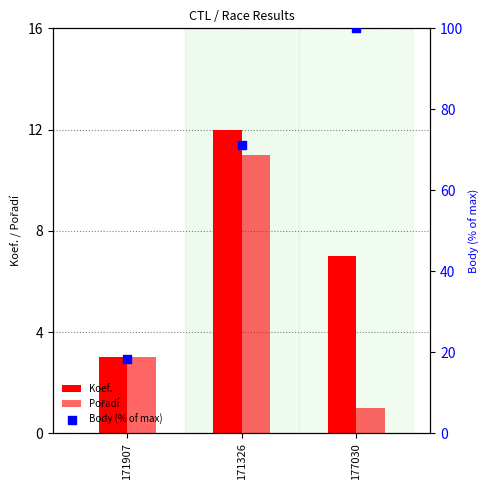

Which series has the largest total across all categories?

Body (% of max)